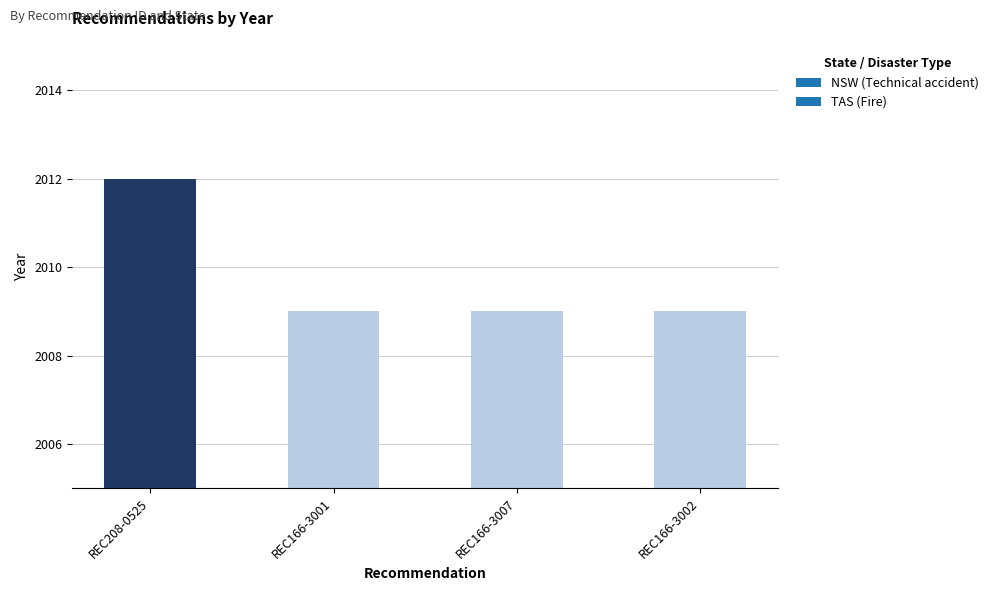

True or false: the data shows 2009 at REC166-3007.

True